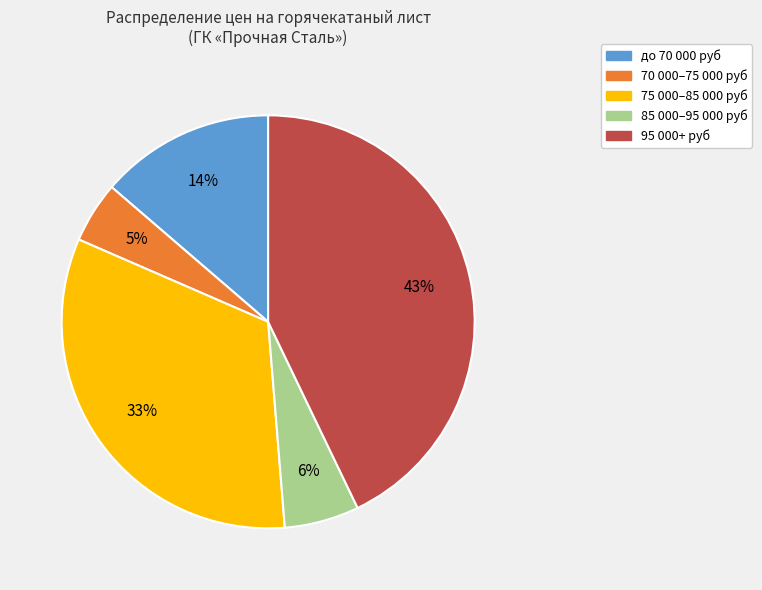

Is there a majority slice in this chart?

No